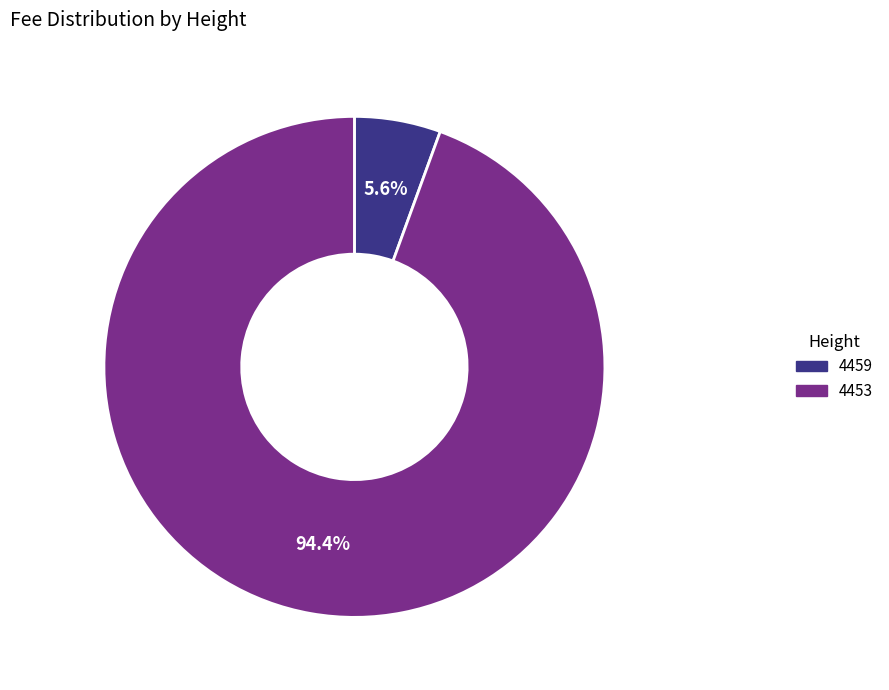

The 4459 slice represents 6% of the pie. True or false?

True